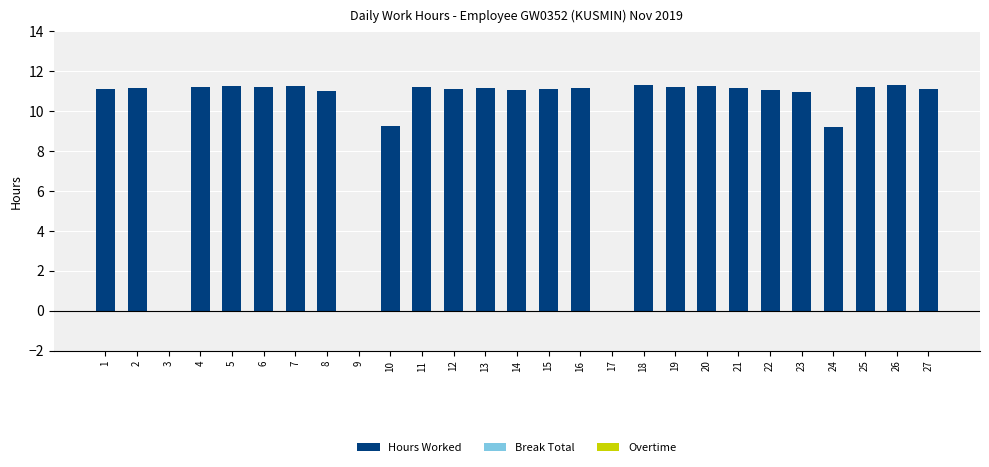

True or false: the data shows 9.2 at 24.

True